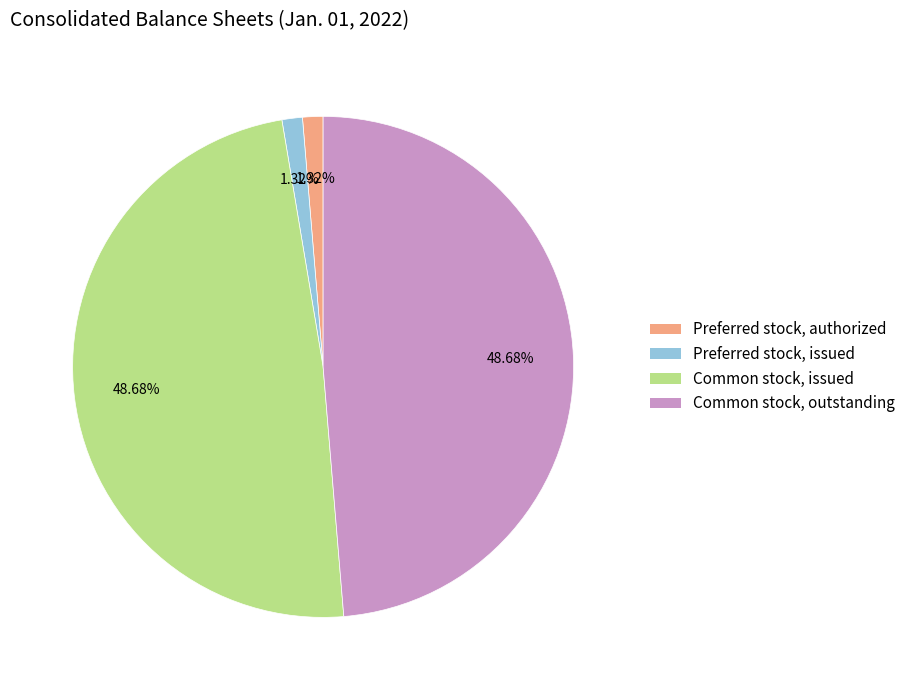

Is it true that Preferred stock, authorized is 11% of the pie?

False